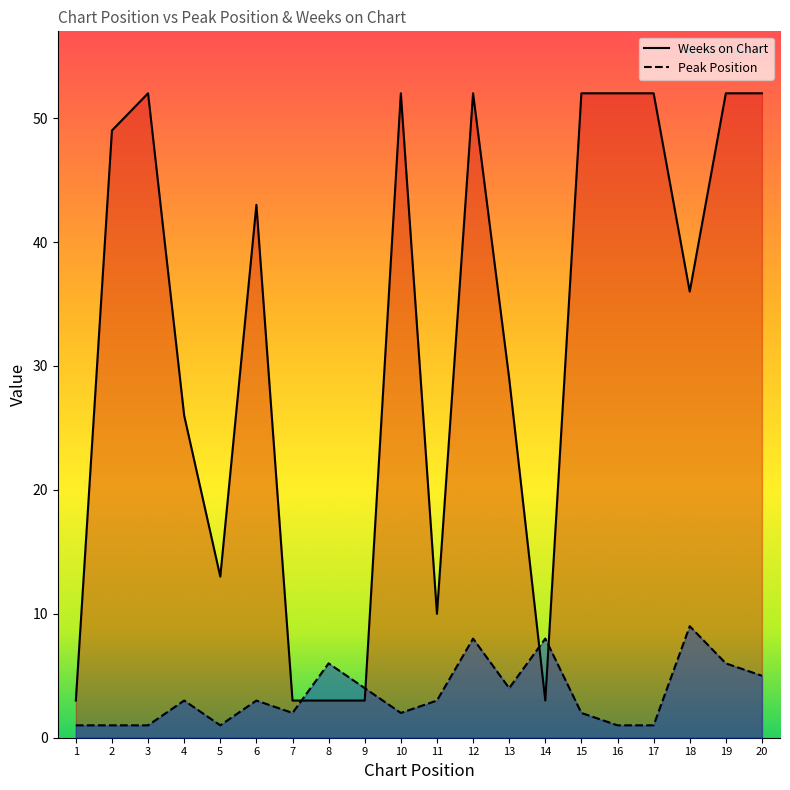

Where does the Peak Position series first go above 3?

8